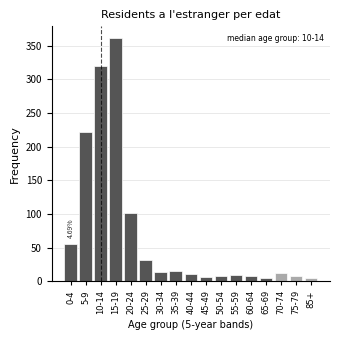

What is the sum of the values at 60-64 and 20-24?

110